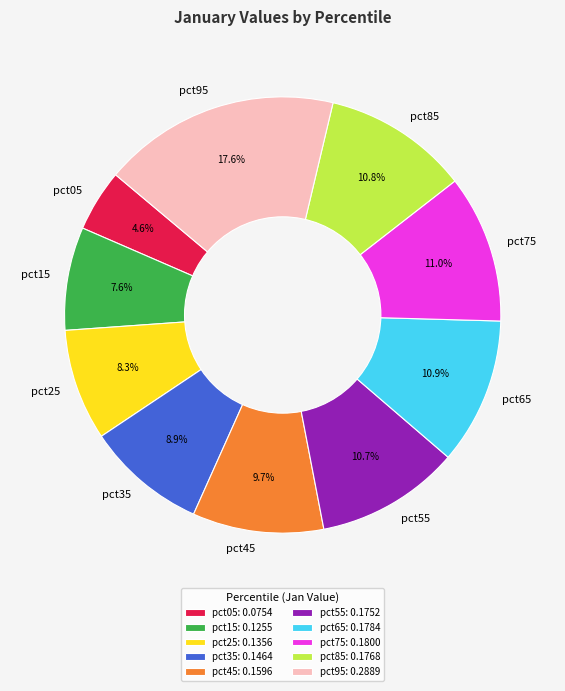

Does pct45 account for over 50% of the chart?

No